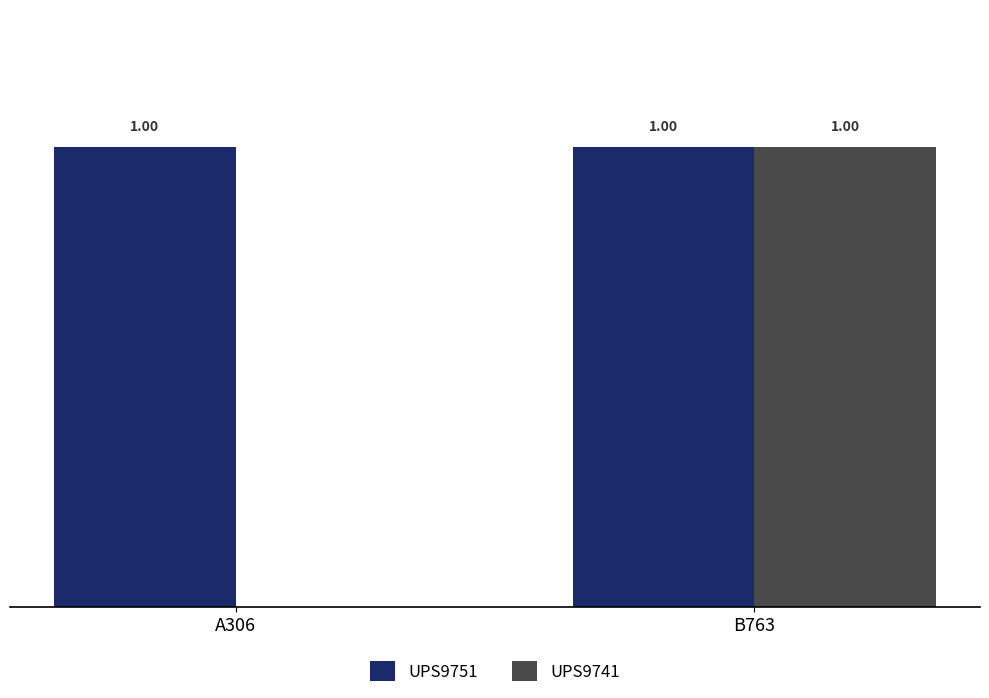

At which category is the sum across all series the highest?

B763